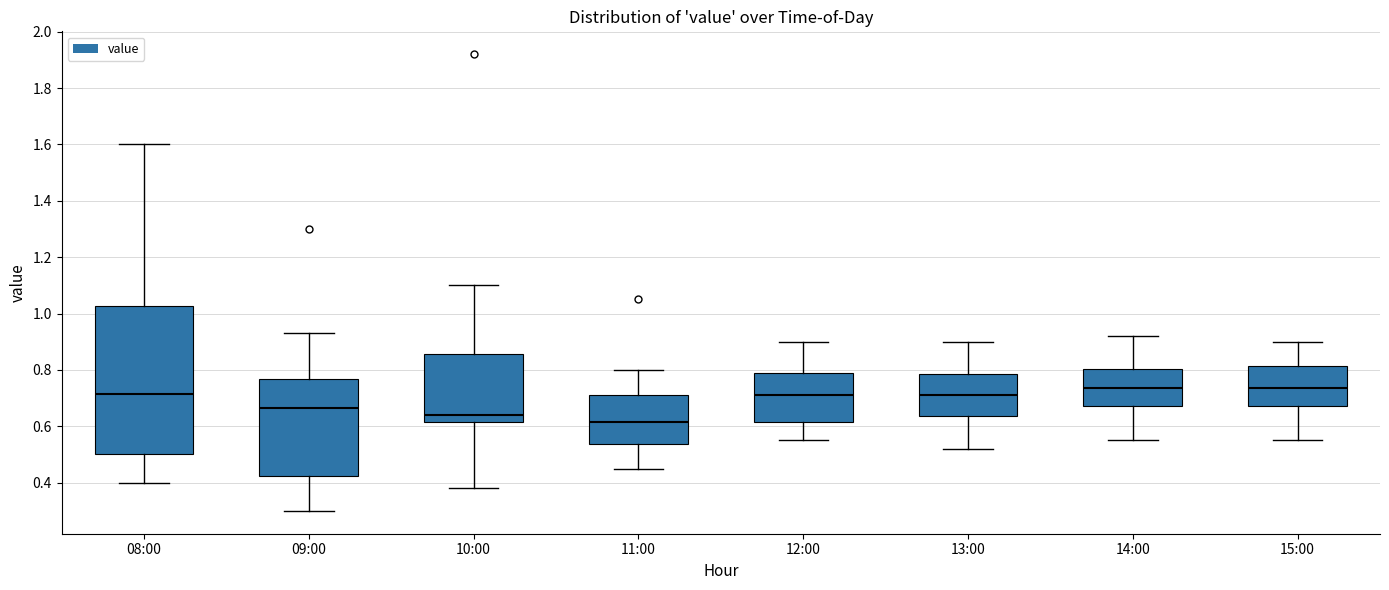

Reading left to right, transcribe this box plot: for each box, give where its median line is, the range the box spans, and where its two whiskers end, as read against the y-axis. The values are not printed on the chart, so give them approximately, as read against the axis.

08:00: median 0.72, box 0.50 to 1.02, whiskers 0.40 to 1.60
09:00: median 0.66, box 0.42 to 0.76, whiskers 0.30 to 0.94
10:00: median 0.64, box 0.62 to 0.86, whiskers 0.38 to 1.10
11:00: median 0.62, box 0.54 to 0.72, whiskers 0.46 to 0.80
12:00: median 0.72, box 0.62 to 0.80, whiskers 0.56 to 0.90
13:00: median 0.72, box 0.64 to 0.78, whiskers 0.52 to 0.90
14:00: median 0.74, box 0.68 to 0.80, whiskers 0.56 to 0.92
15:00: median 0.74, box 0.68 to 0.82, whiskers 0.56 to 0.90